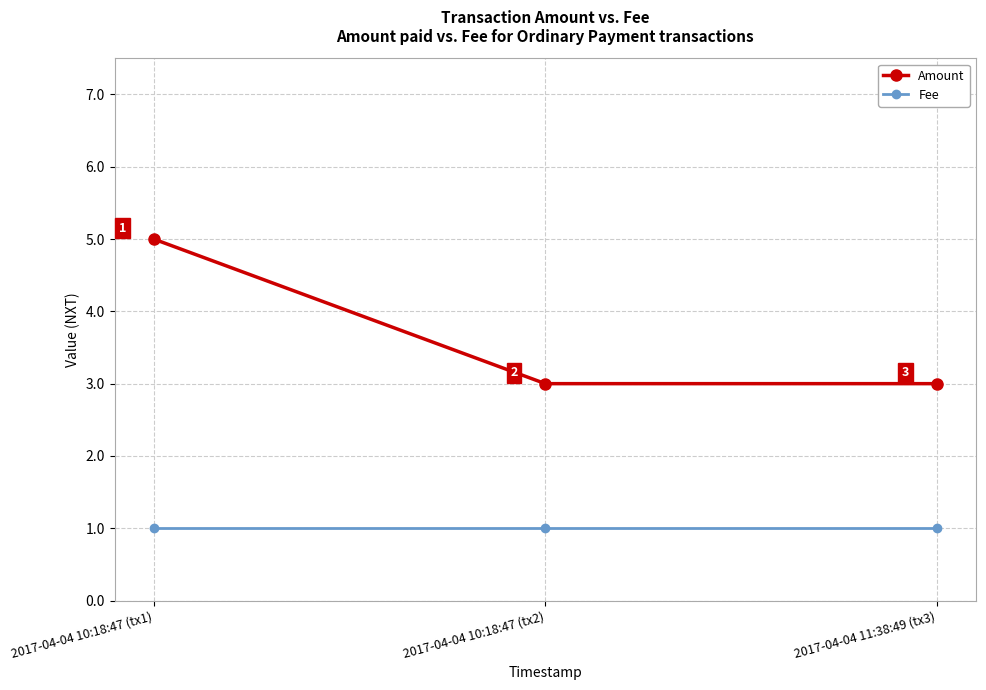

What are all the series names shown in the legend?

Amount, Fee